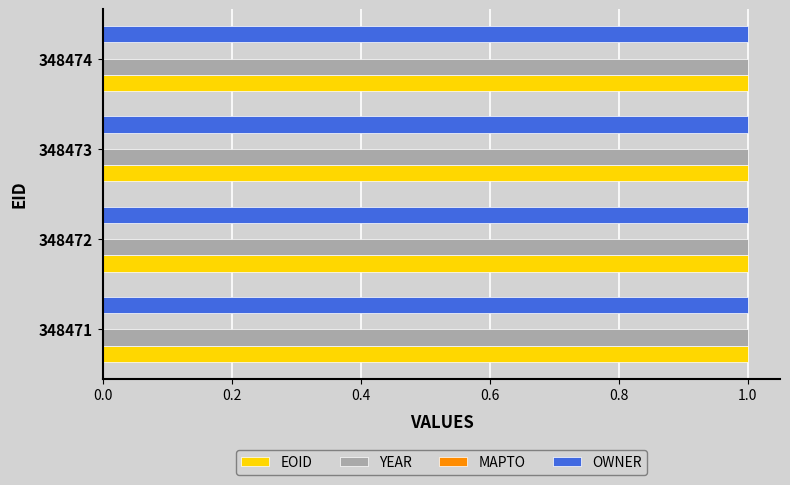

Is it true that EOID equals 0.4 at 348472?

False